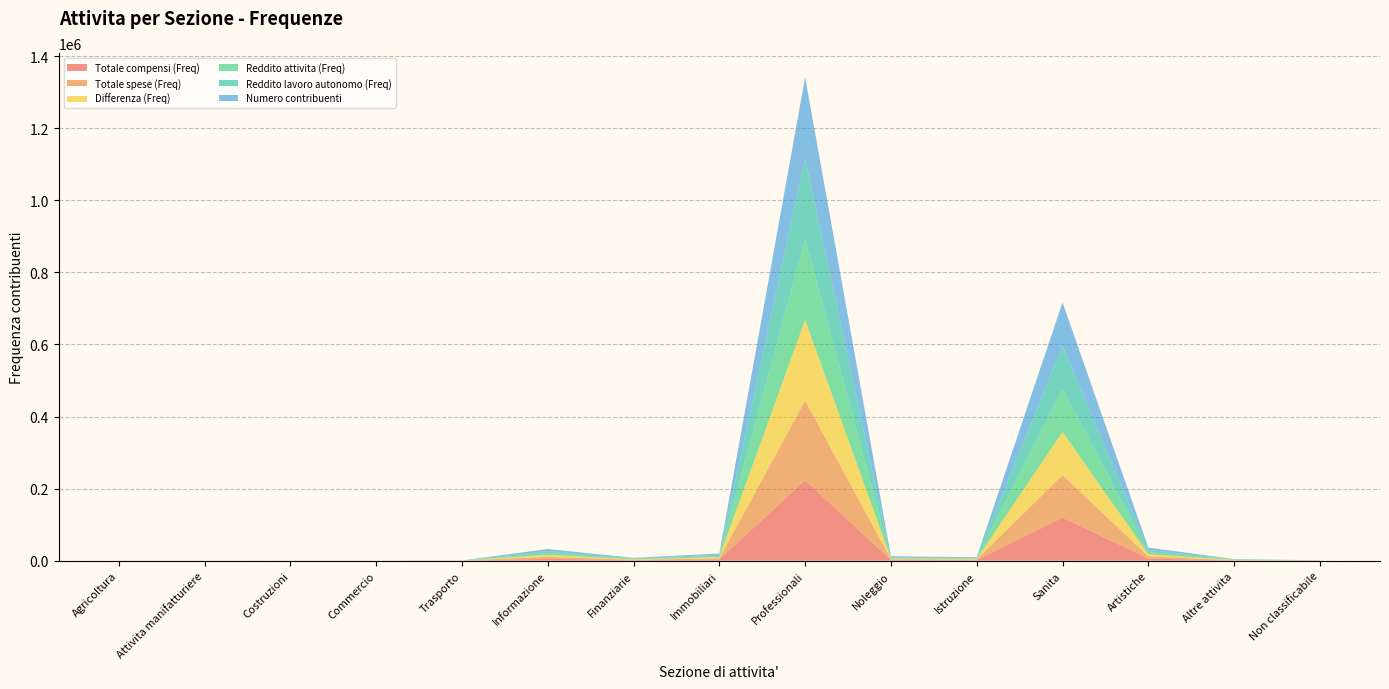

Reading right to left, extract all data points from this chart.

Totale compensi (Freq): Non classificabile=207	Altre attivita=748	Artistiche=6034	Sanita=119596	Istruzione=1625	Noleggio=2075	Professionali=223390	Immobiliari=3321	Finanziarie=1357	Informazione=5377	Trasporto=125	Commercio=48	Costruzioni=51	Attivita manifatturiere=40	Agricoltura=21
Totale spese (Freq): Non classificabile=150	Altre attivita=705	Artistiche=5906	Sanita=117949	Istruzione=1537	Noleggio=1933	Professionali=220612	Immobiliari=3282	Finanziarie=1277	Informazione=5253	Trasporto=110	Commercio=38	Costruzioni=30	Attivita manifatturiere=35	Agricoltura=15
Differenza (Freq): Non classificabile=213	Altre attivita=763	Artistiche=6097	Sanita=119725	Istruzione=1644	Noleggio=2100	Professionali=224139	Immobiliari=3330	Finanziarie=1361	Informazione=5427	Trasporto=125	Commercio=57	Costruzioni=54	Attivita manifatturiere=40	Agricoltura=23
Reddito attivita (Freq): Non classificabile=216	Altre attivita=781	Artistiche=6097	Sanita=119733	Istruzione=1644	Noleggio=2101	Professionali=224153	Immobiliari=3330	Finanziarie=1361	Informazione=5429	Trasporto=125	Commercio=61	Costruzioni=54	Attivita manifatturiere=40	Agricoltura=24
Reddito lavoro autonomo (Freq): Non classificabile=216	Altre attivita=781	Artistiche=6096	Sanita=119733	Istruzione=1643	Noleggio=2101	Professionali=224152	Immobiliari=3330	Finanziarie=1361	Informazione=5429	Trasporto=125	Commercio=61	Costruzioni=54	Attivita manifatturiere=40	Agricoltura=24
Numero contribuenti: Non classificabile=228	Altre attivita=799	Artistiche=6140	Sanita=119894	Istruzione=1656	Noleggio=2119	Professionali=224883	Immobiliari=3343	Finanziarie=1376	Informazione=5473	Trasporto=126	Commercio=69	Costruzioni=58	Attivita manifatturiere=43	Agricoltura=33